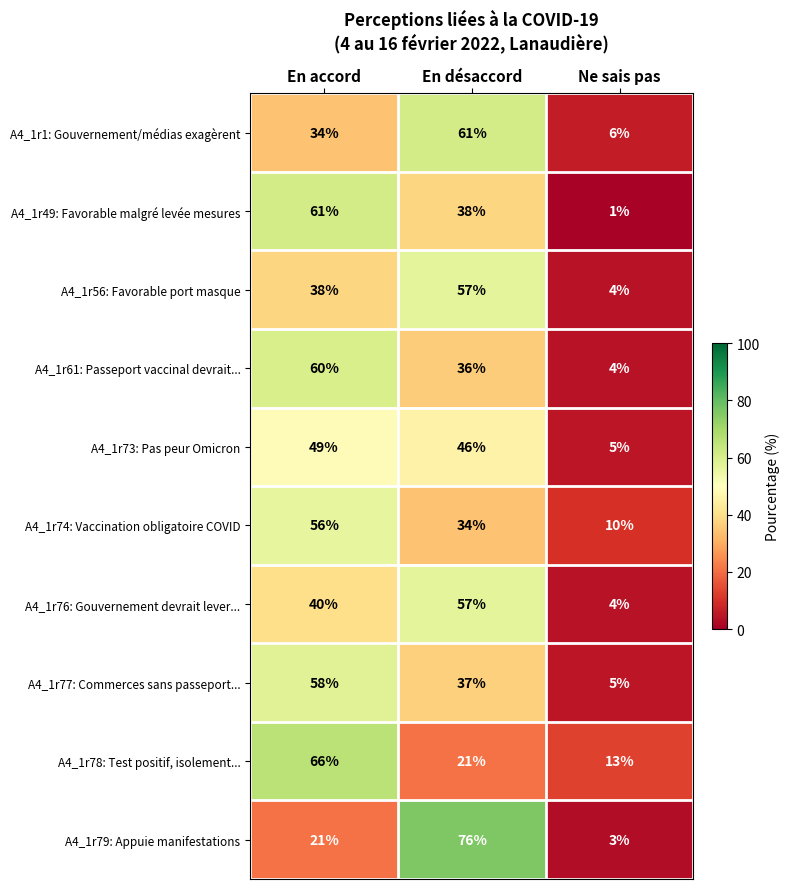

Between En accord and En désaccord, which series saw the biggest shift?

A4_1r79: Appuie manifestations